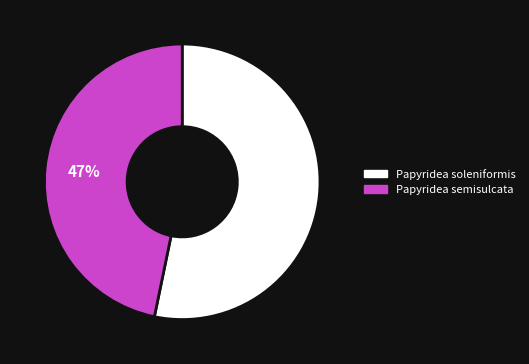

What percentage is the Papyridea semisulcata slice, to the nearest percent?

47%